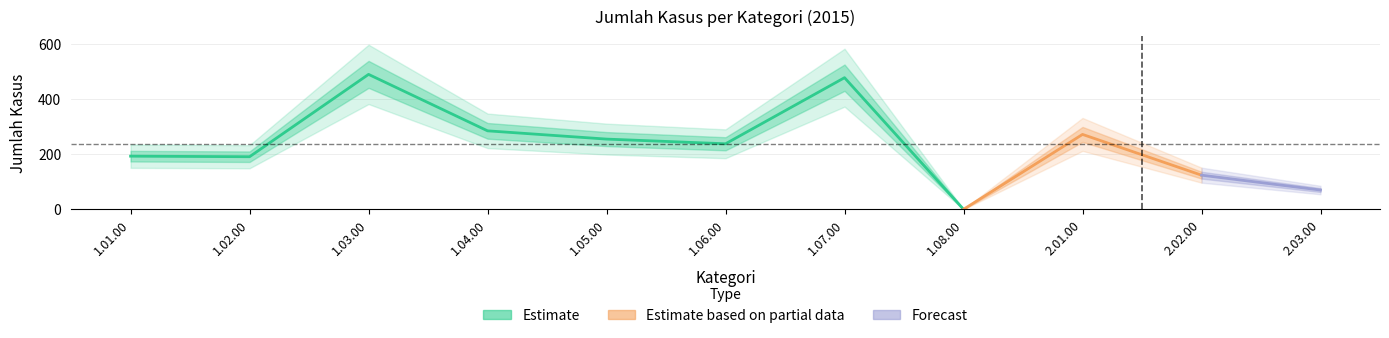

What is the ratio of the value at 2.03.00 to the value at 1.02.00?

0.4